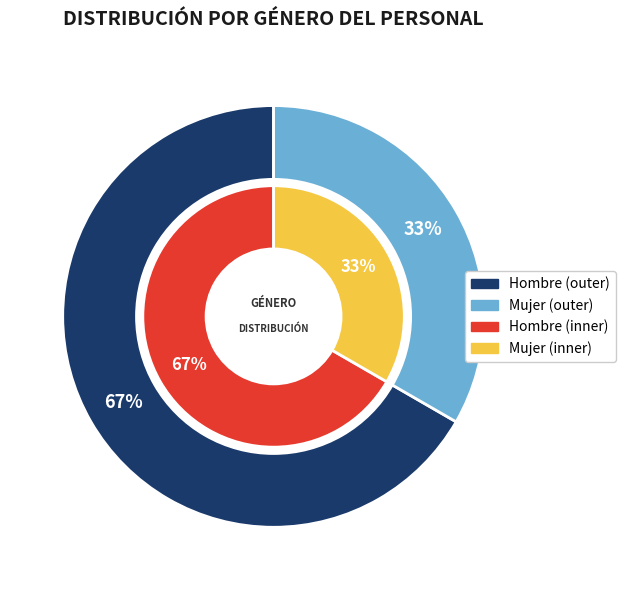

Which category has the smallest portion of the pie?

Mujer